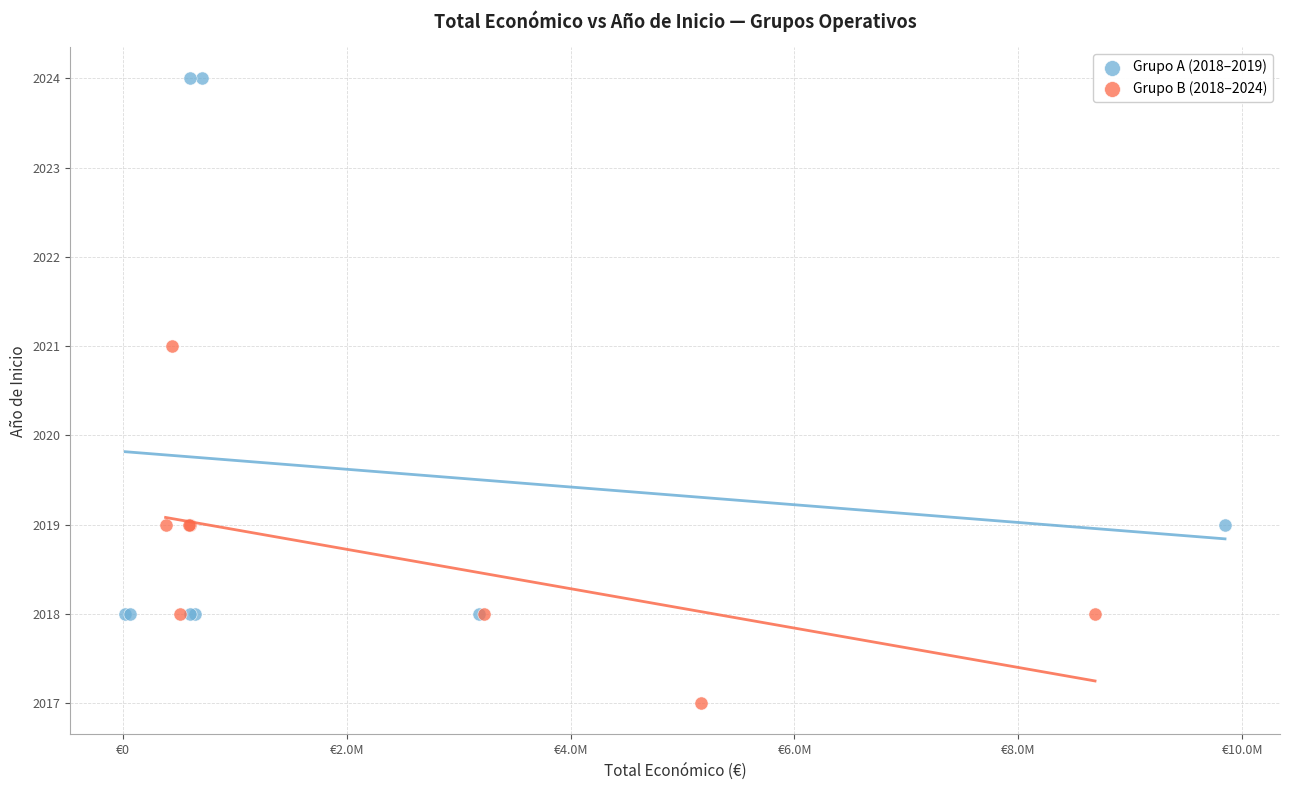

What are all the series names shown in the legend?

Grupo A (2018–2019), Grupo B (2018–2024)